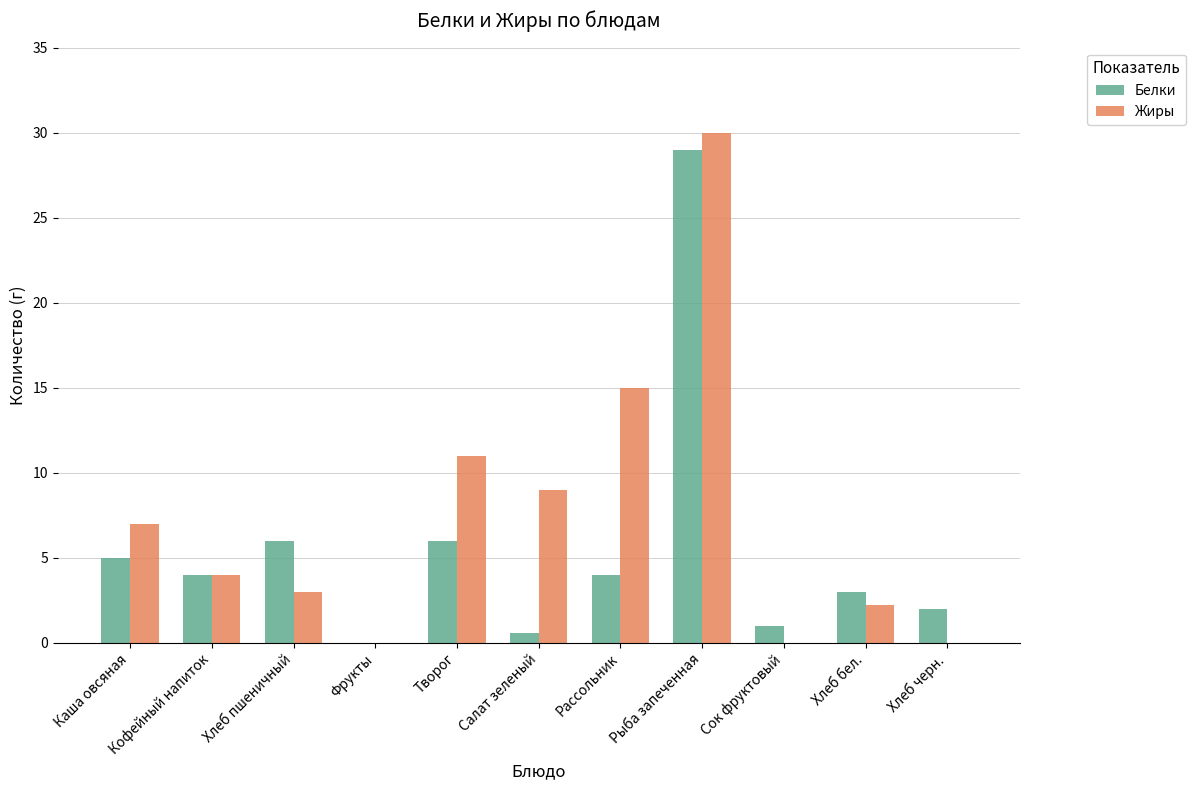

Where does the Белки series first go above 4?

Каша овсяная